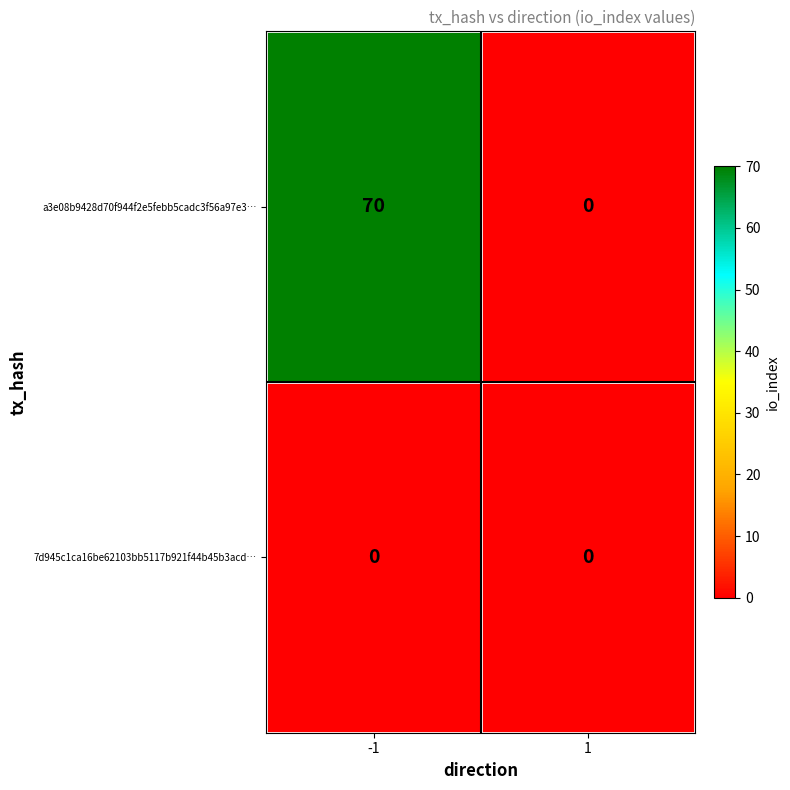

Between -1 and 1, which series saw the biggest shift?

a3e08b9428d70f944f2e5febb5cadc3f56a97e3…